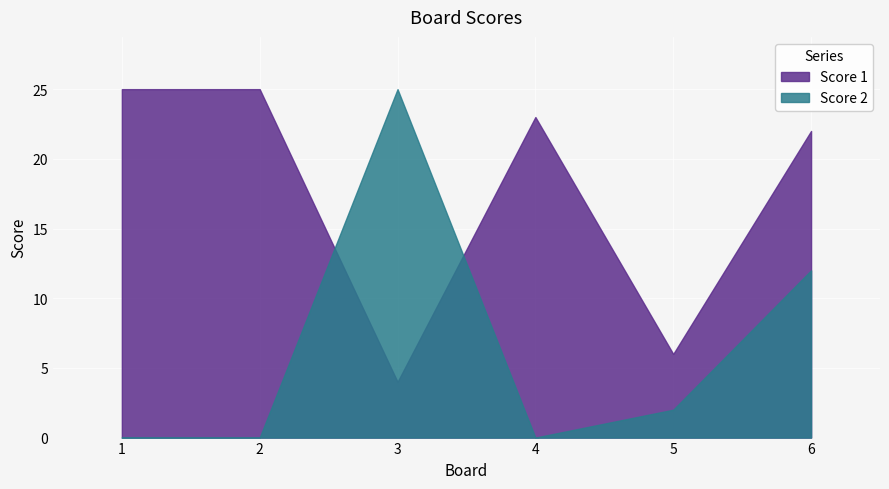

Rank the series at 6 from lowest to highest value.

Score 2, Score 1